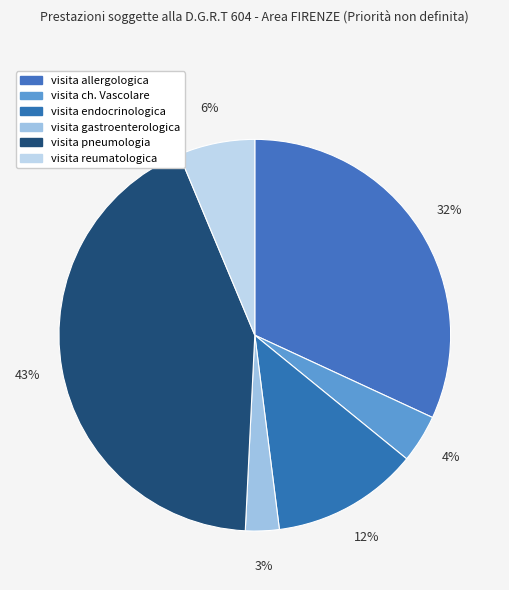

To the nearest percent, what is the combined percentage of visita reumatologica and visita ch. Vascolare?

10%